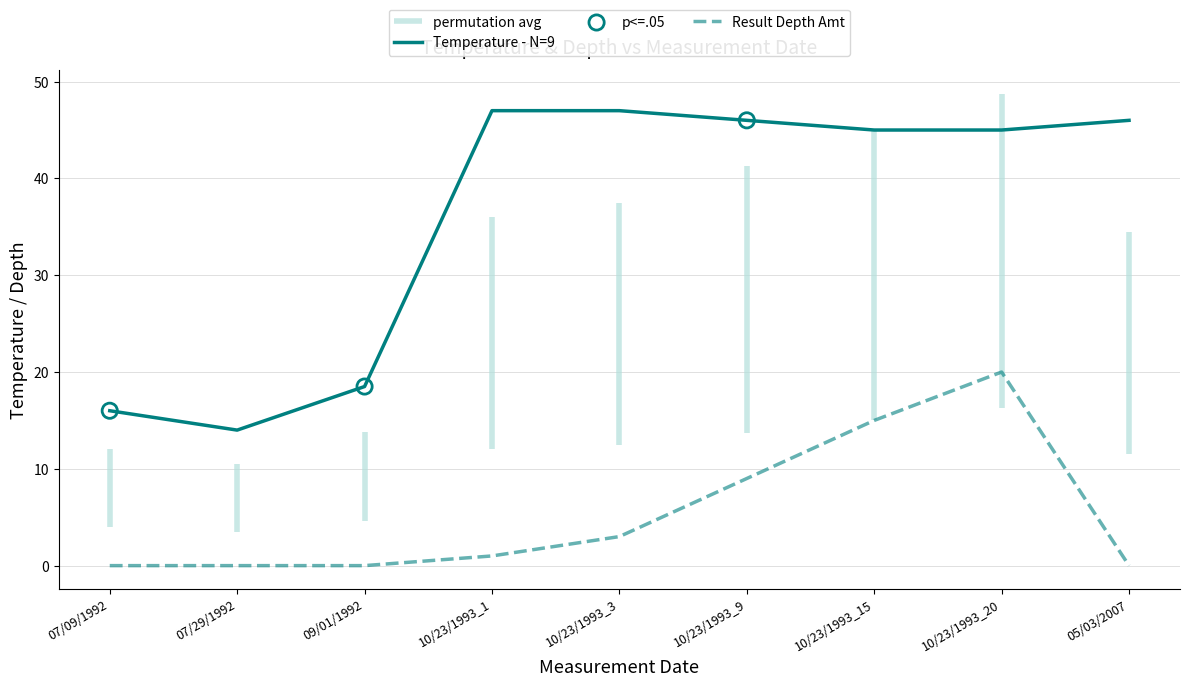

Which series reaches the minimum Y coordinate?

Result Depth Amt